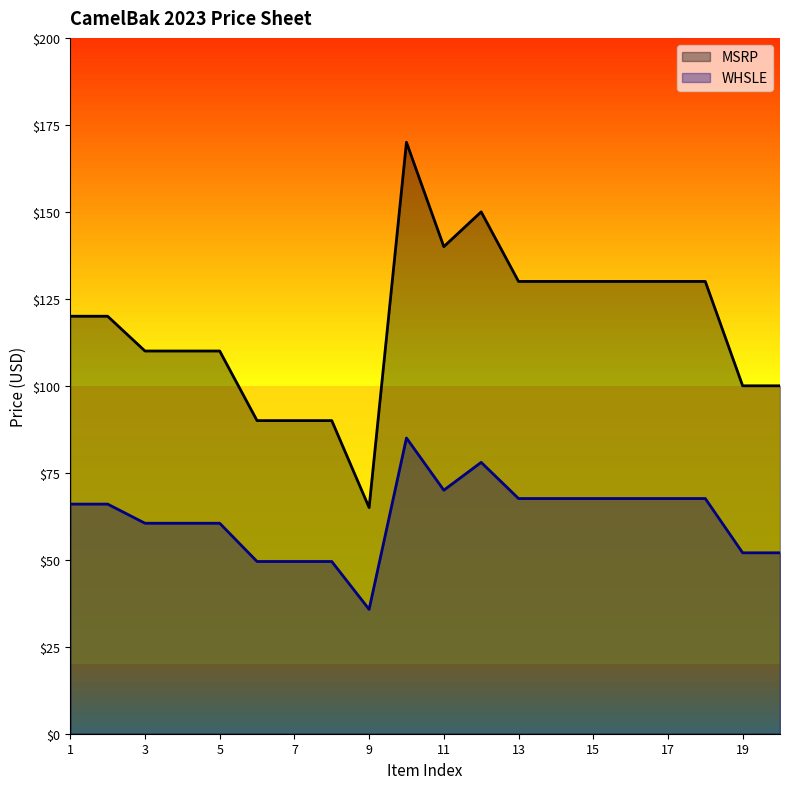

What is the average value of the WHSLE series?

62.0